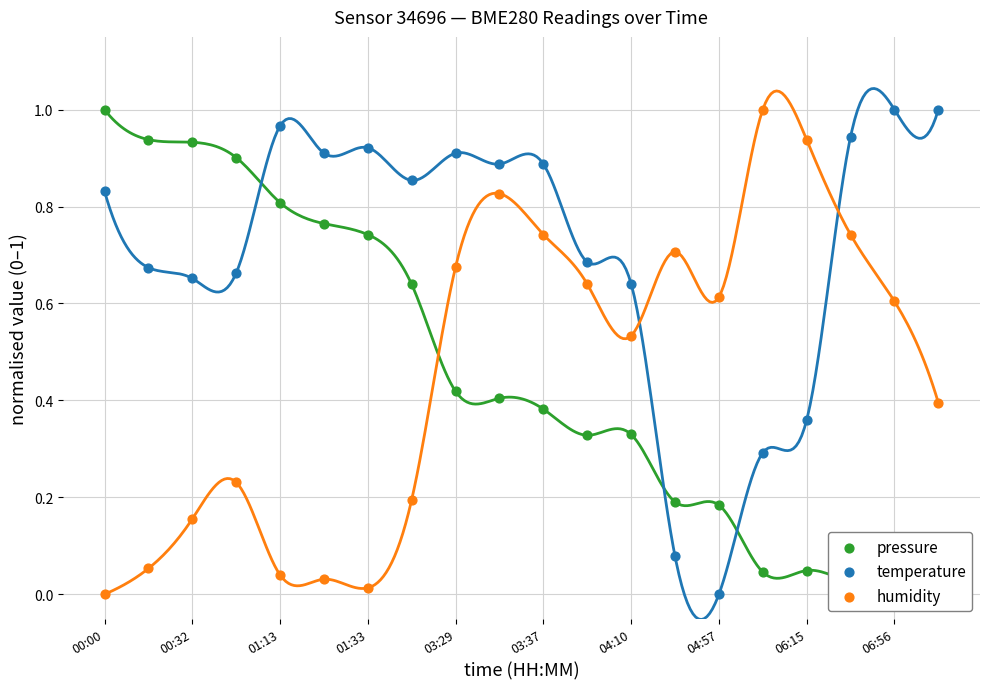

Which series has the widest spread of Y values?

pressure